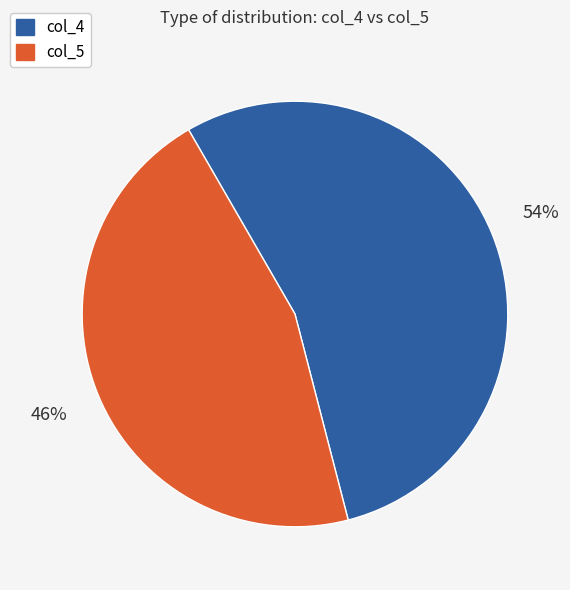

To the nearest percent, what percentage of the pie is col_5?

46%